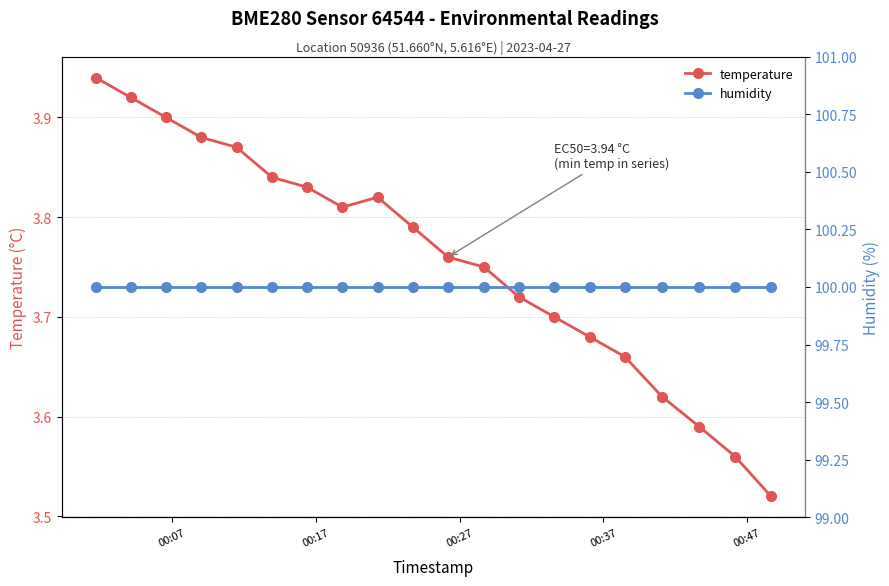

In temperature, how many points are higher than both neighbors (excluding endpoints)?

1